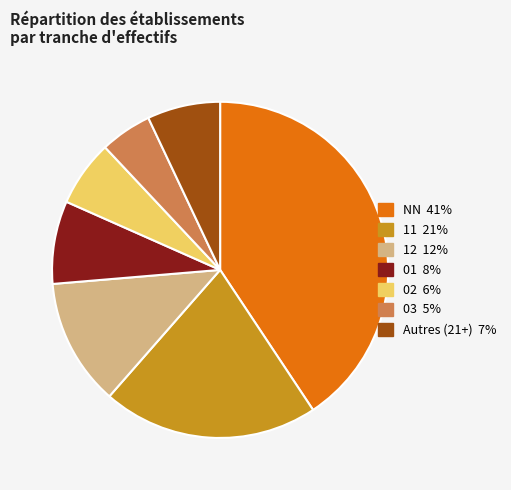

Does any single category account for the majority?

No